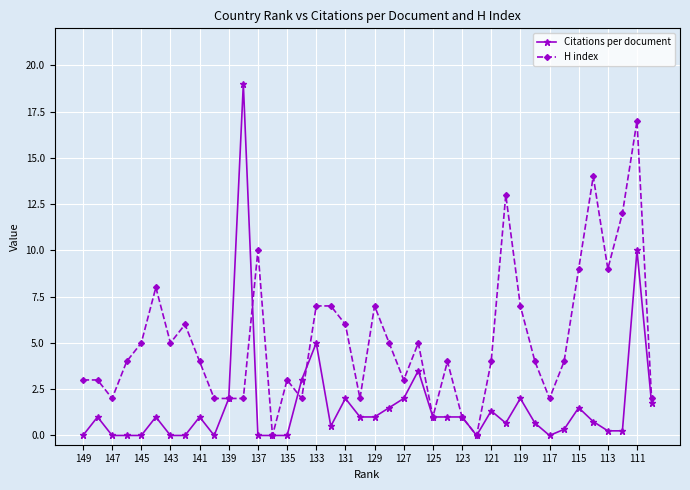

What is the value of the H index point at the 29th from the left?

4.0